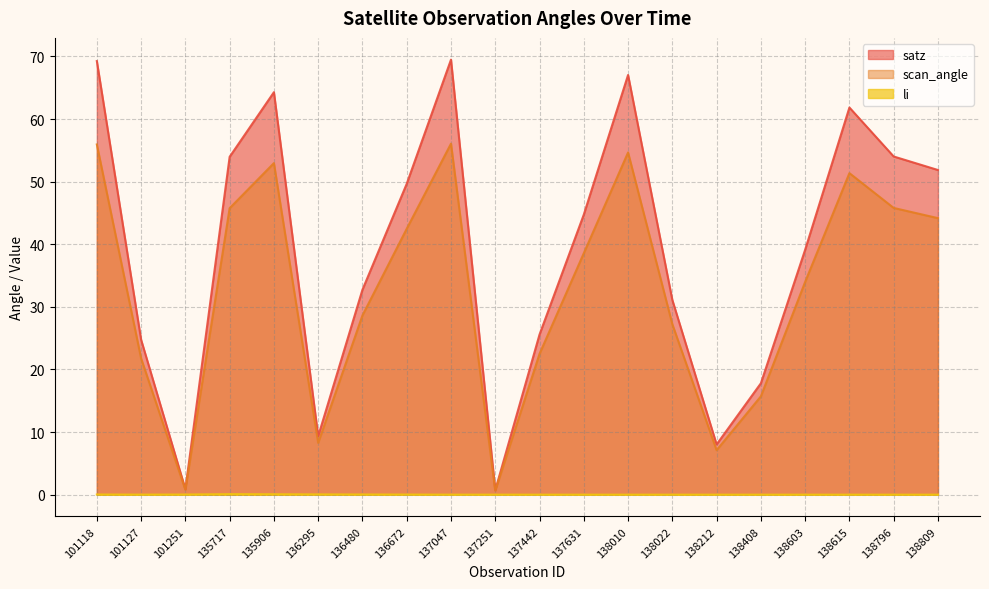

True or false: scan_angle and li cross at least once.

False